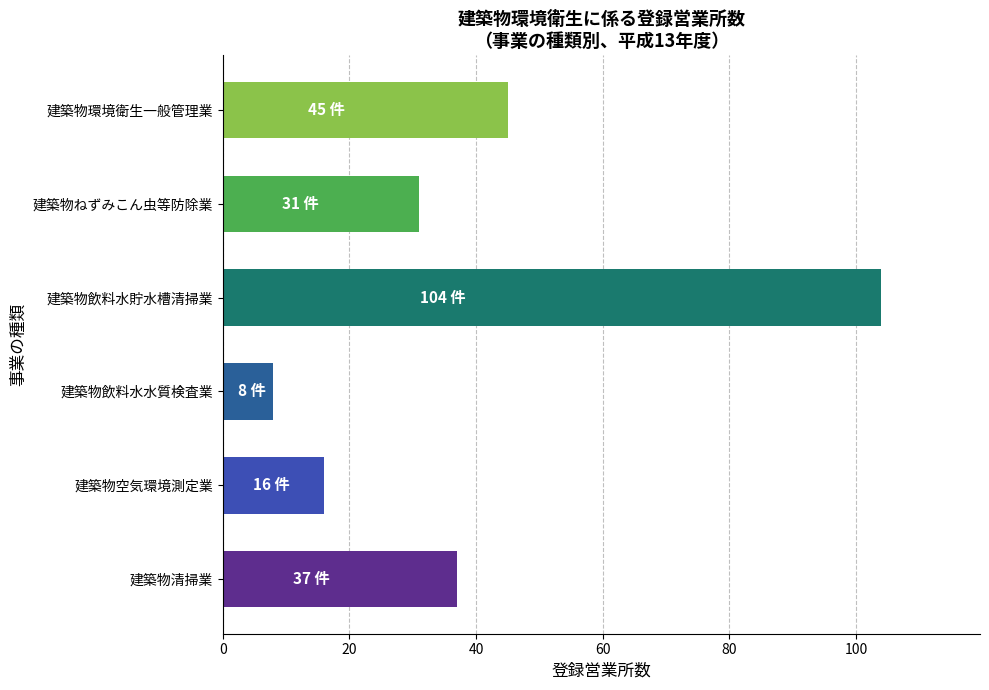

Rank the categories by value from lowest to highest.

建築物飲料水水質検査業, 建築物空気環境測定業, 建築物ねずみこん虫等防除業, 建築物清掃業, 建築物環境衛生一般管理業, 建築物飲料水貯水槽清掃業